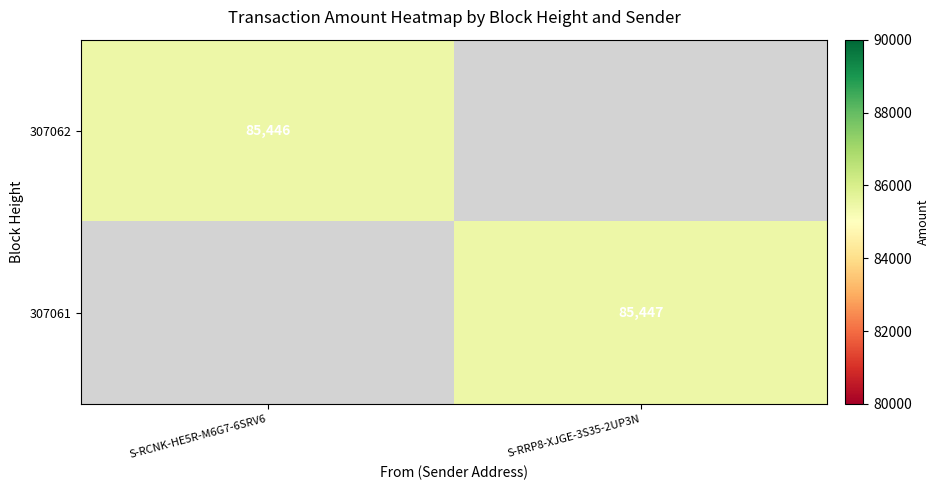

Is the value of 307061 at S-RRP8-XJGE-3S35-2UP3N greater than the value of 307062 at S-RCNK-HE5R-M6G7-6SRV6?

Yes